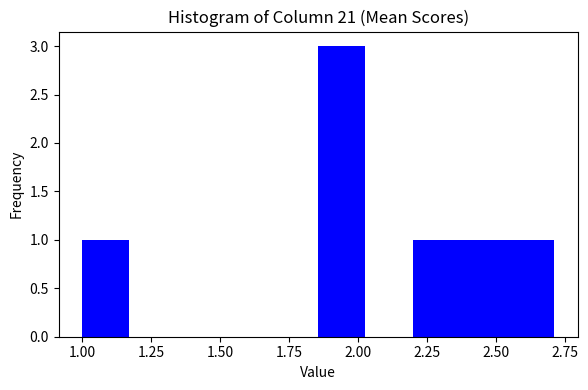

Read against the x-axis, roughly where is the centre of the tallest bar?

1.95